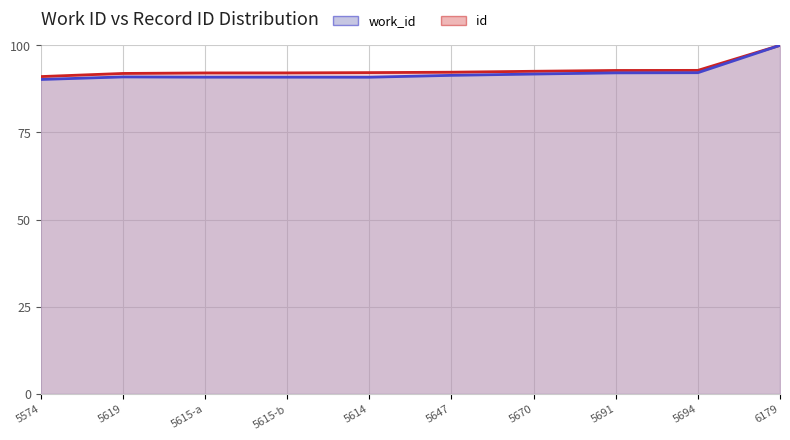

What value does the id series have at 5694?

92.8